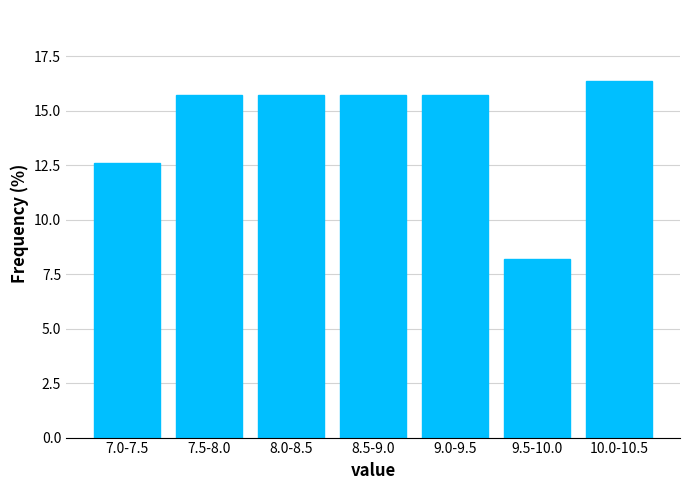

Reading left to right, what are all the values shown in this chart?

7.0-7.5=12.6	7.5-8.0=15.7	8.0-8.5=15.7	8.5-9.0=15.7	9.0-9.5=15.7	9.5-10.0=8.2	10.0-10.5=16.4